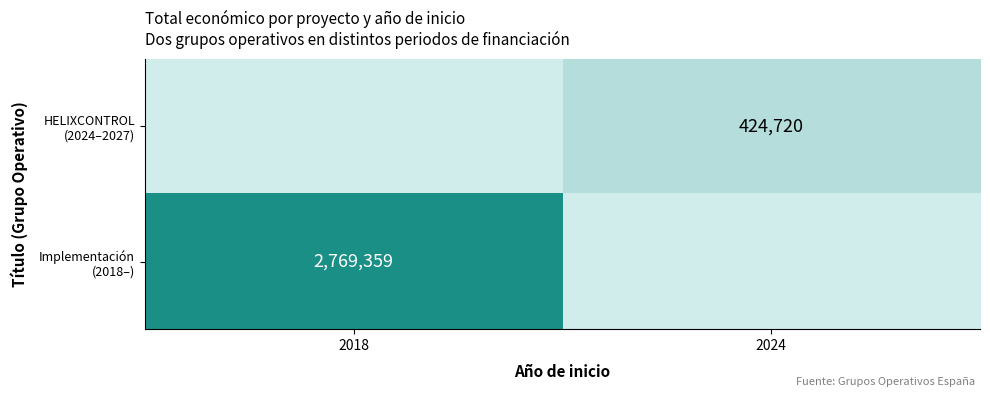

Which category has the highest value in the HELIXCONTROL (2024–2027) series?

2024